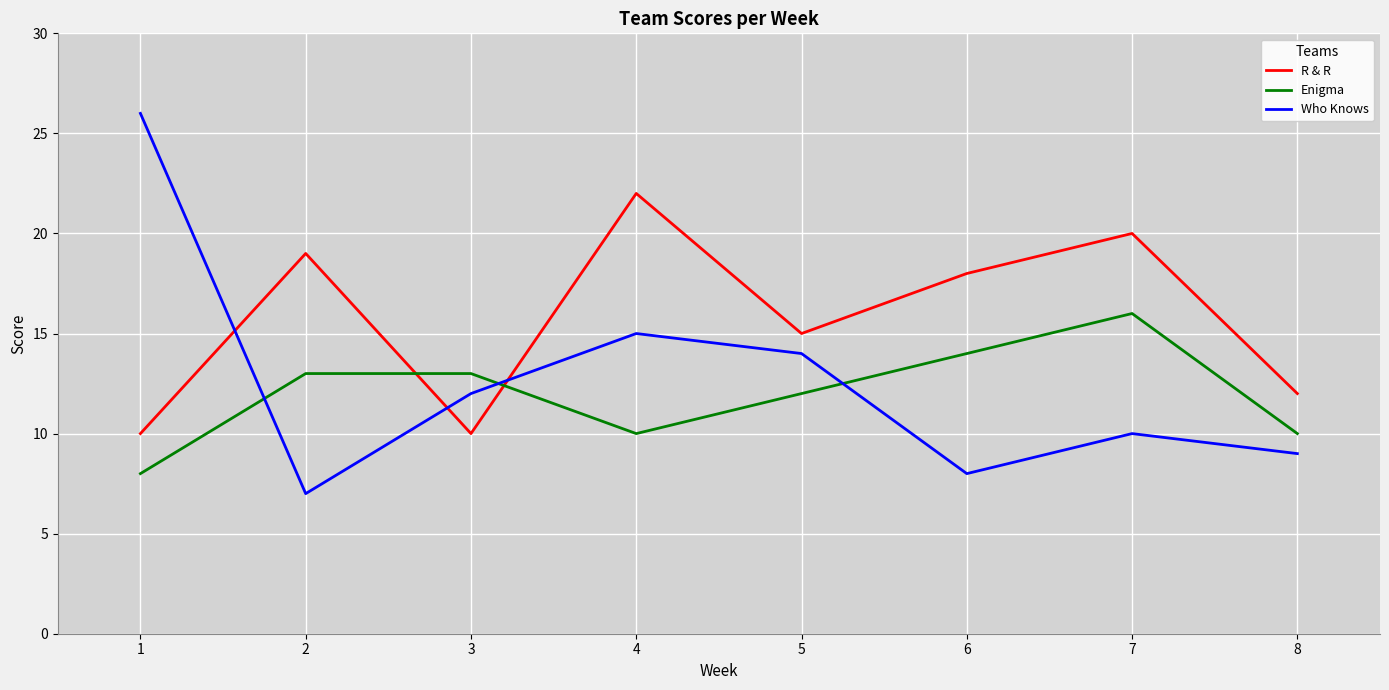

What is the approximate value of Enigma at 4?

10